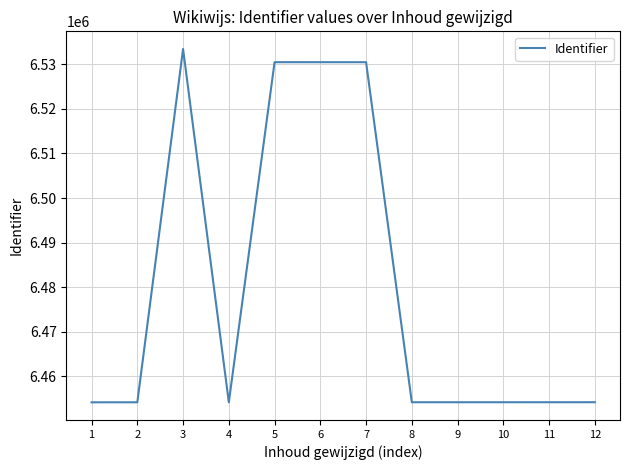

What is the greatest value displayed?

6533456